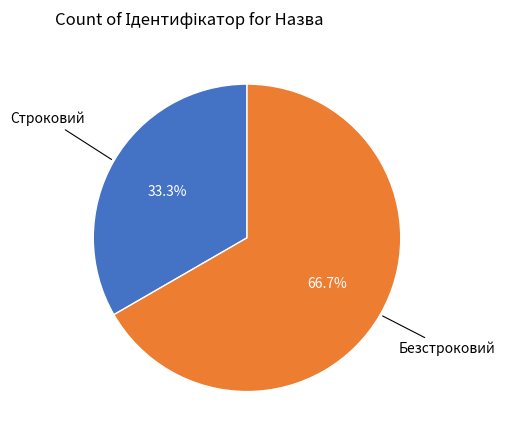

To the nearest percent, what is the average slice percentage?

50%